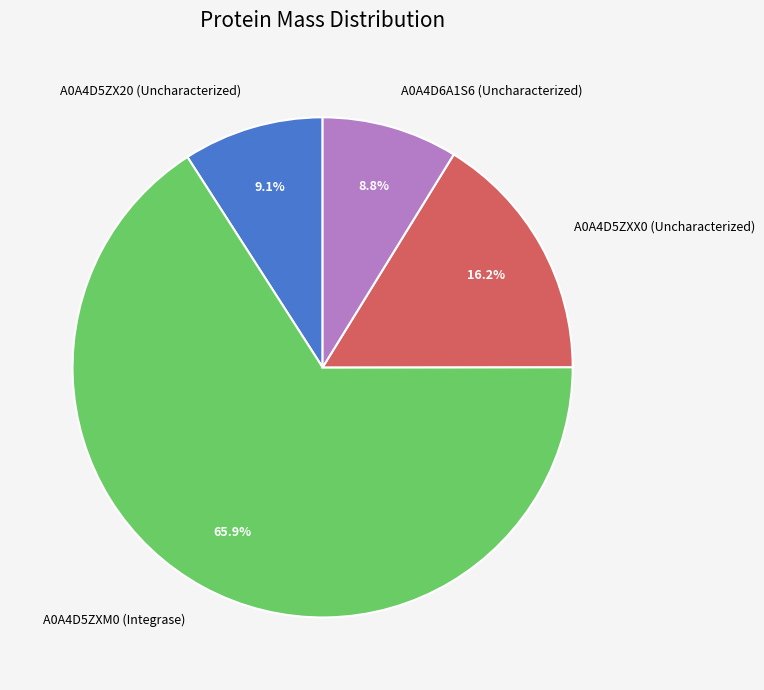

Between A0A4D5ZXM0 (Integrase) and A0A4D5ZX20 (Uncharacterized), which is larger?

A0A4D5ZXM0 (Integrase)